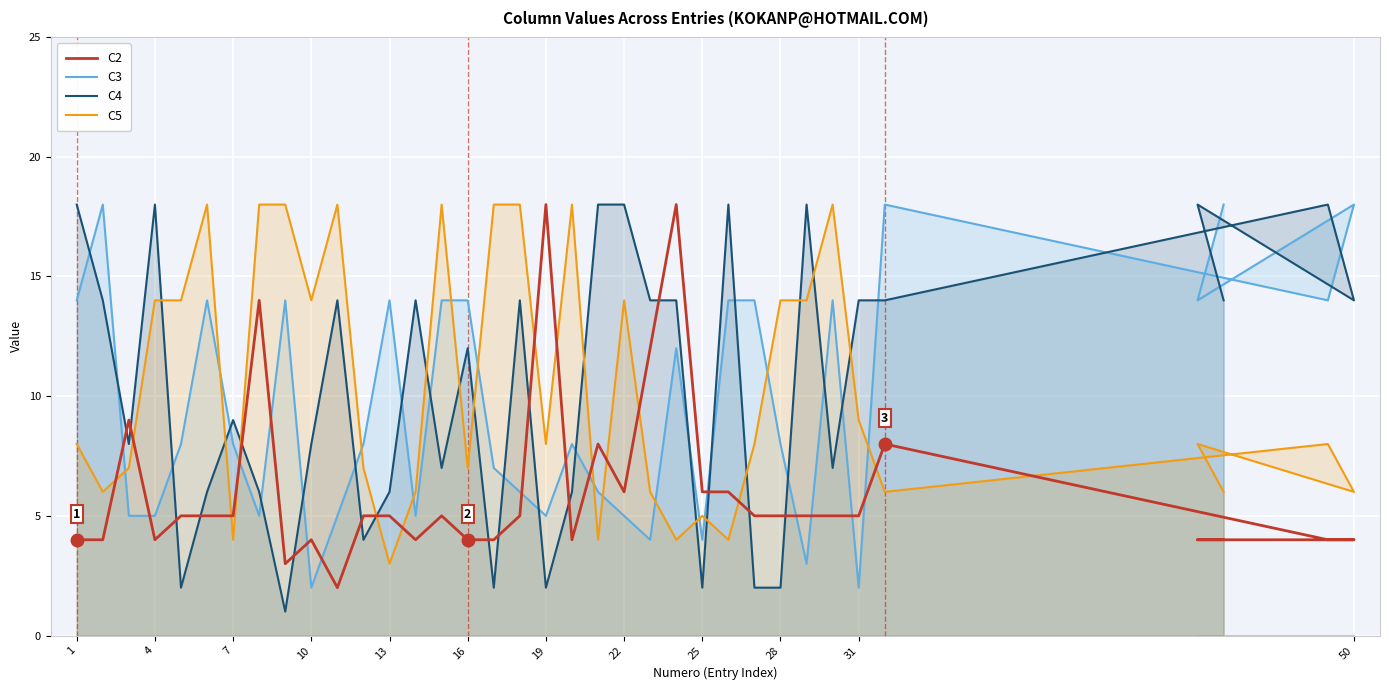

Which series has the largest range (max minus min)?

C4